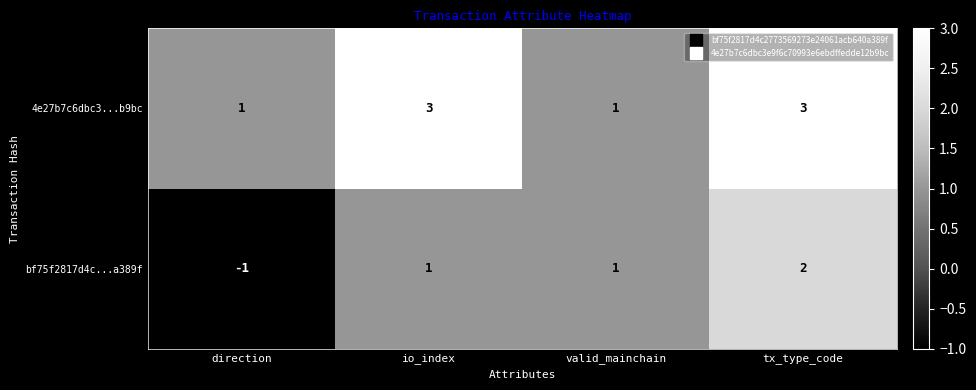

Between io_index and tx_type_code, which series saw the biggest shift?

bf75f2817d4c...a389f